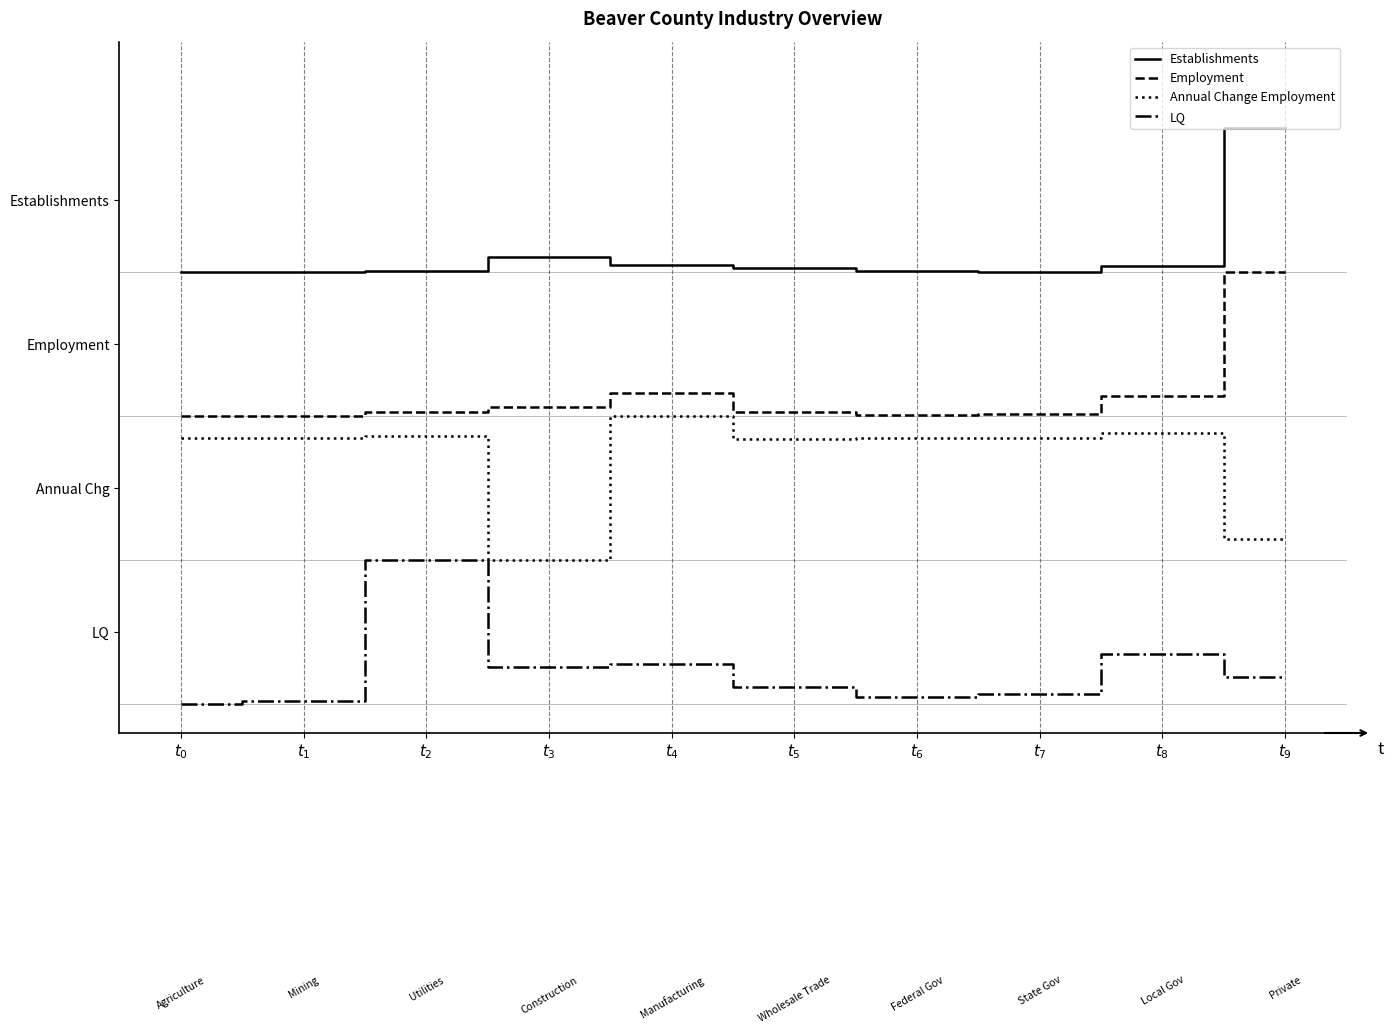

What is the sum of the LQ values at $t_{9}$ and $t_{1}$?

0.2